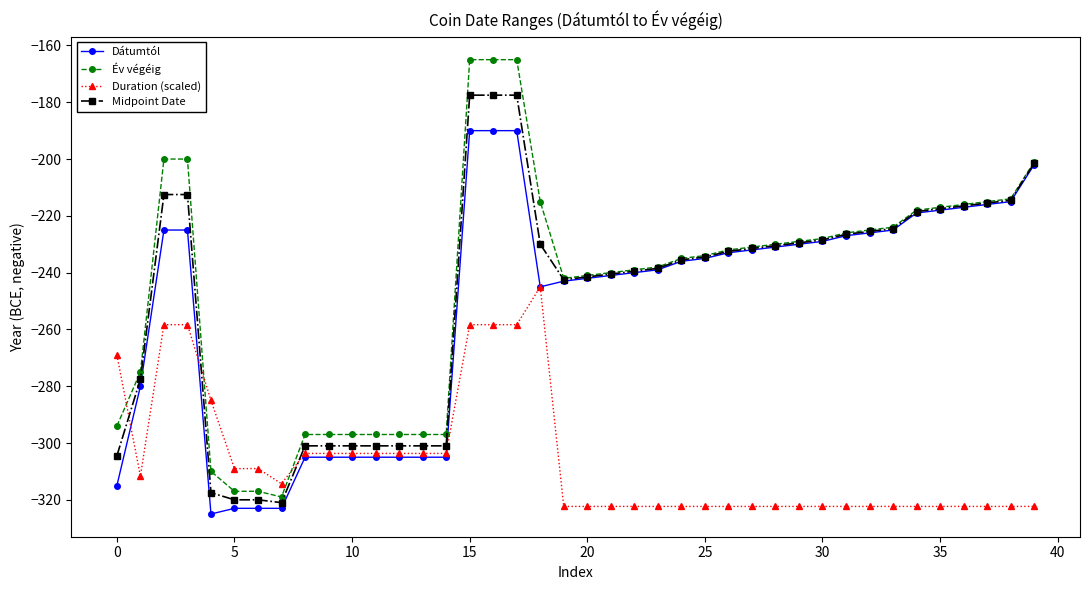

What is the greatest value displayed?

-165.0